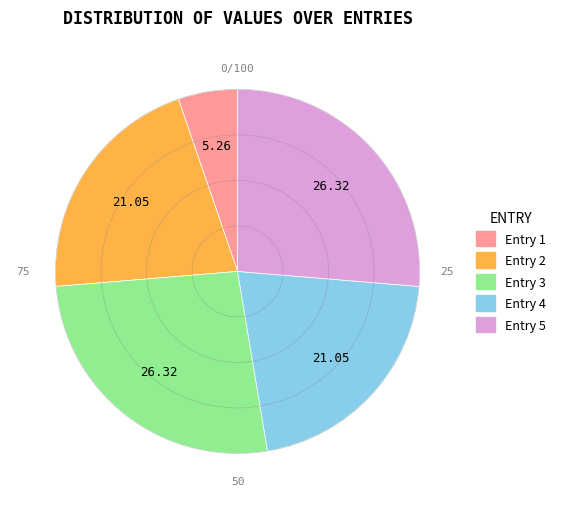

Is there a majority slice in this chart?

No